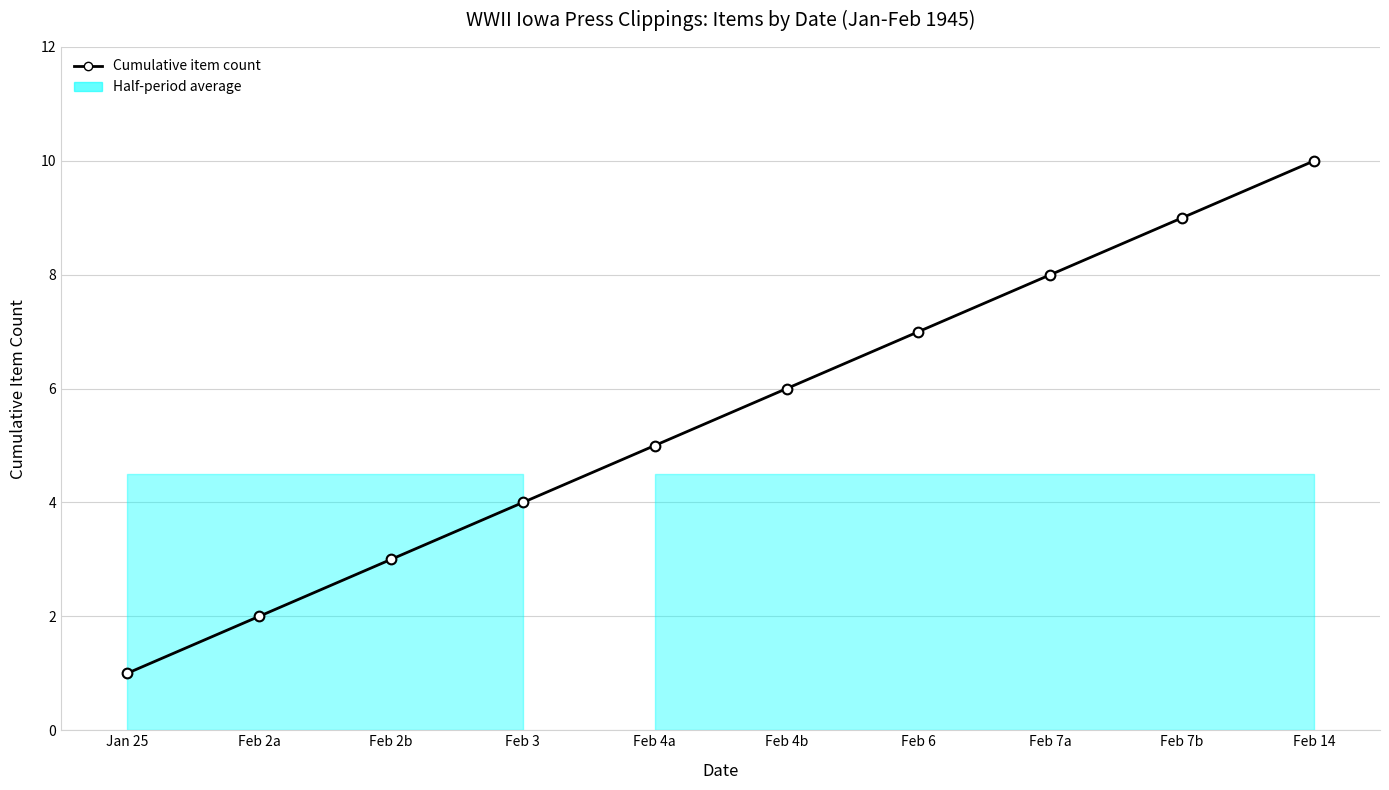

Count the values in the range 3 to 8.

6